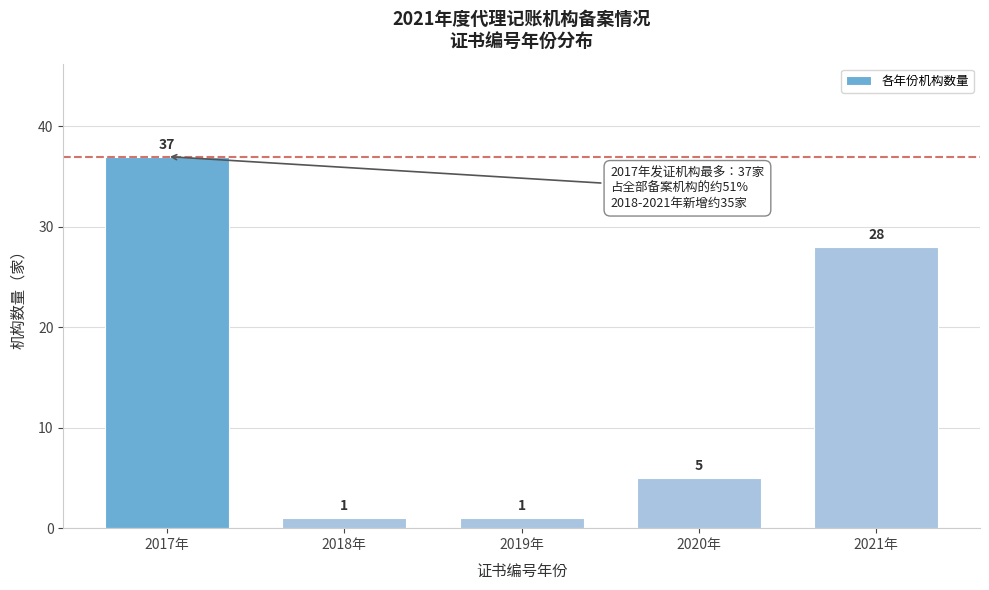

Reading left to right, what are all the values shown in this chart?

2017年=37	2018年=1	2019年=1	2020年=5	2021年=28